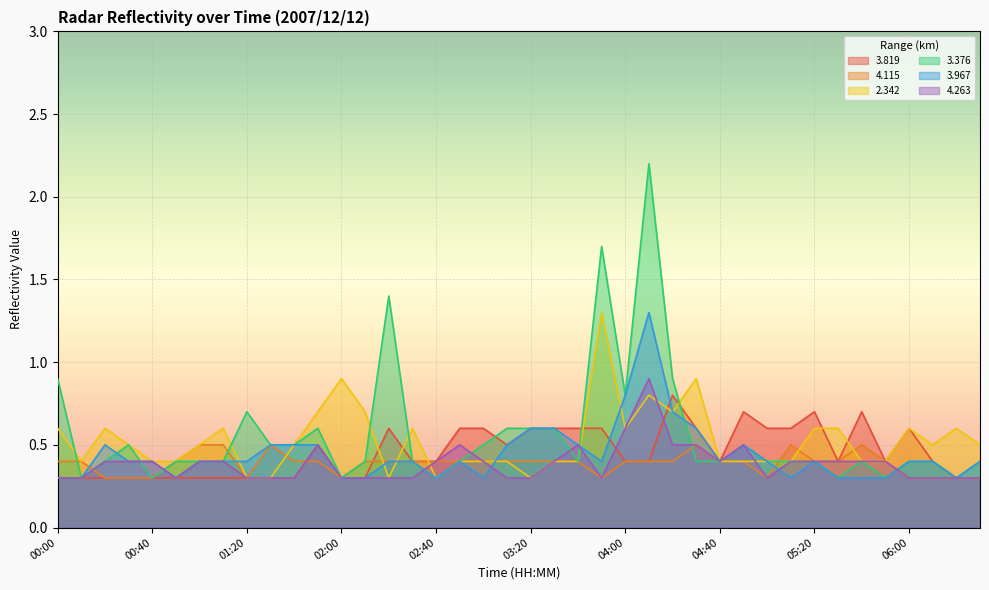

What position from the right is 04:30?

13